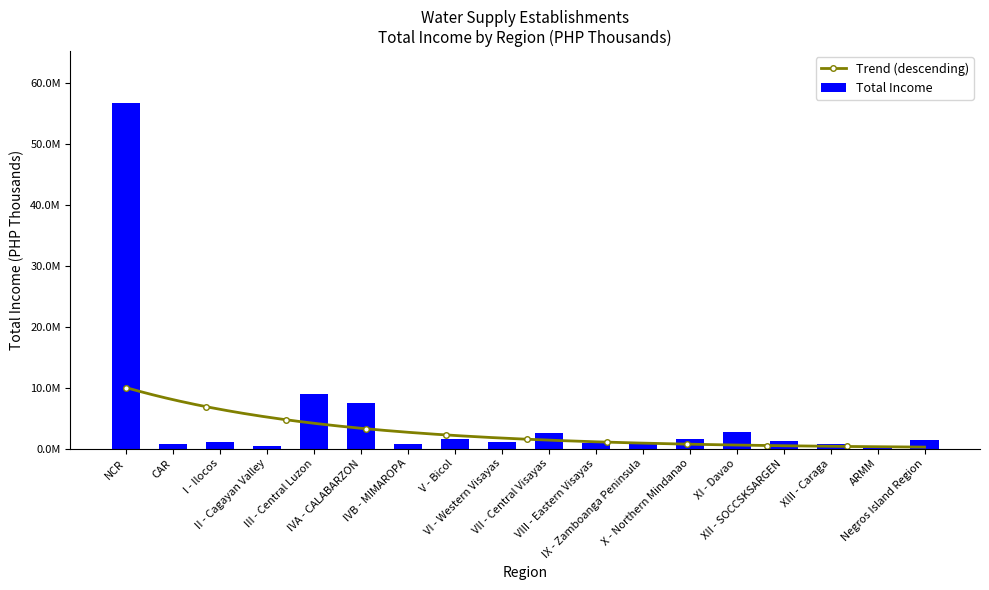

Are the bars grouped side by side (vs. stacked)?

No